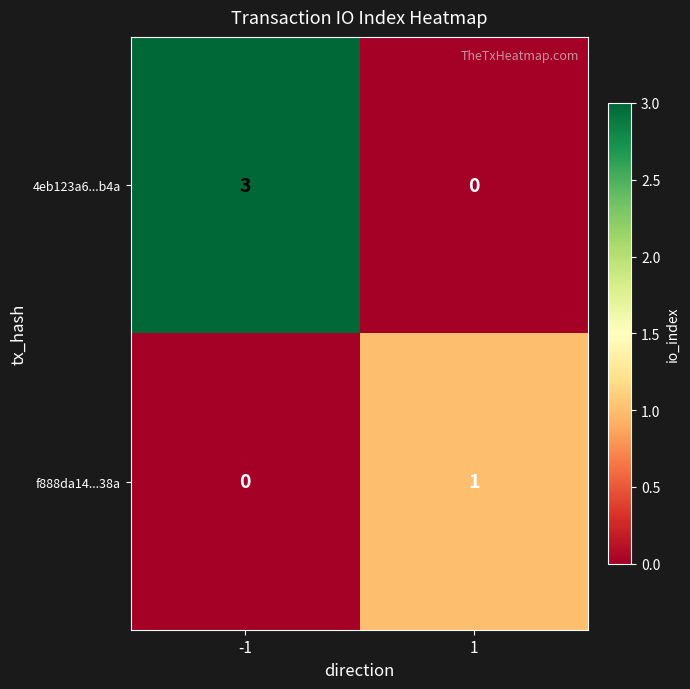

What is the difference between the maximum and minimum values in the 4eb123a6...b4a series?

3